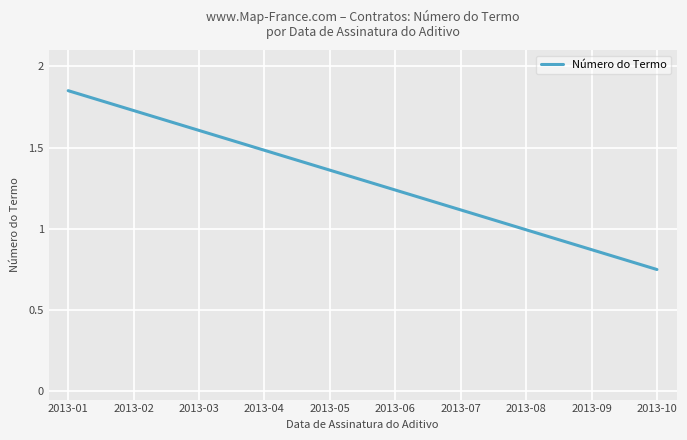

The chart shows a value of 0.7 at 2013-05. True or false?

False